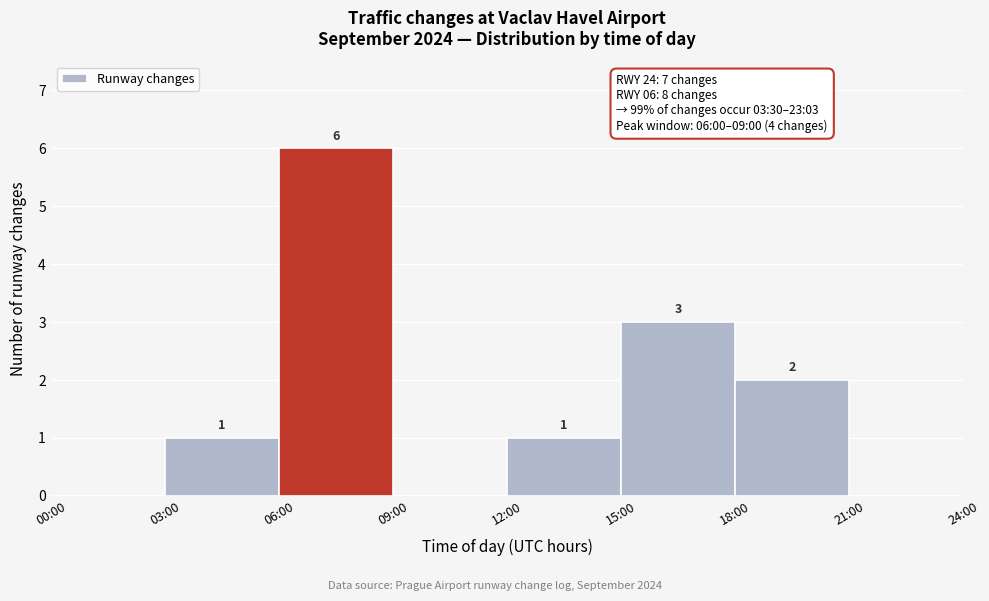

Reading right to left, what are all the values shown in this chart?

21:00=0	18:00=2	15:00=3	12:00=1	09:00=0	06:00=6	03:00=1	00:00=0